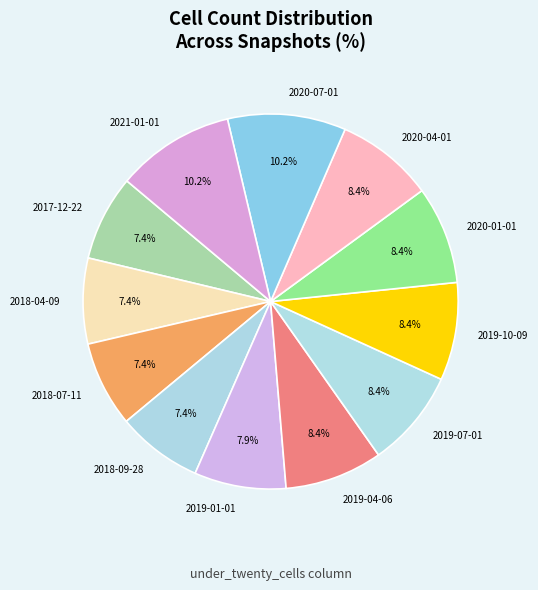

To the nearest percent, what is the difference between the 2021-01-01 and 2020-01-01 slice percentages?

2%